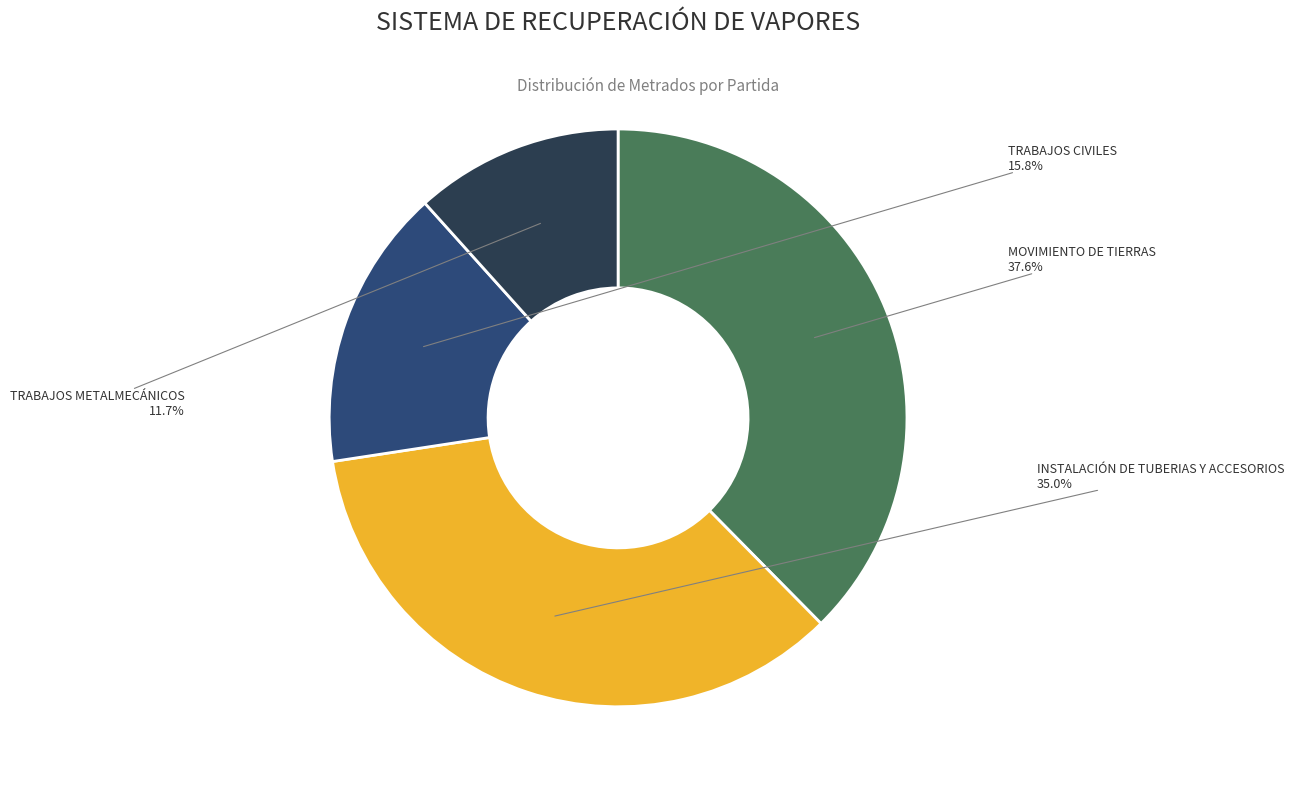

Is there any slice that represents more than half of the pie?

No